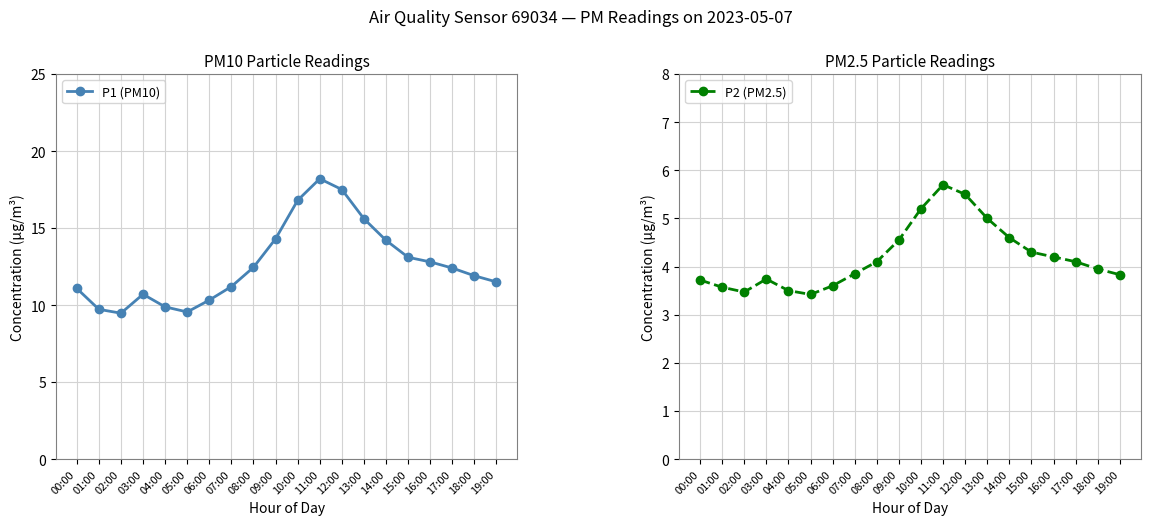

Where does the P1 (PM10) series first go above 12?

08:00